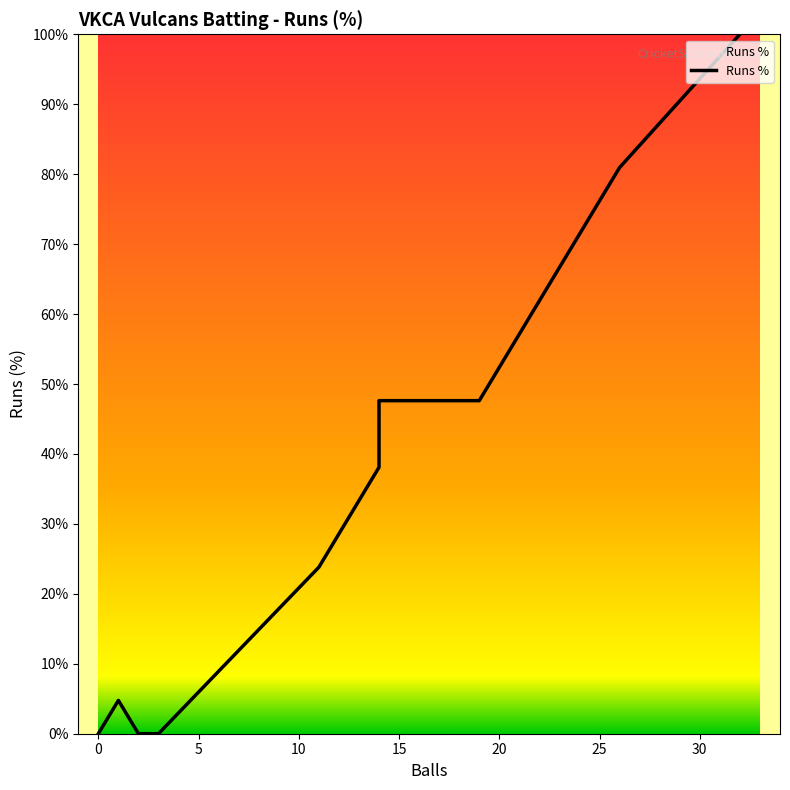

How many data points are less than 23?

5